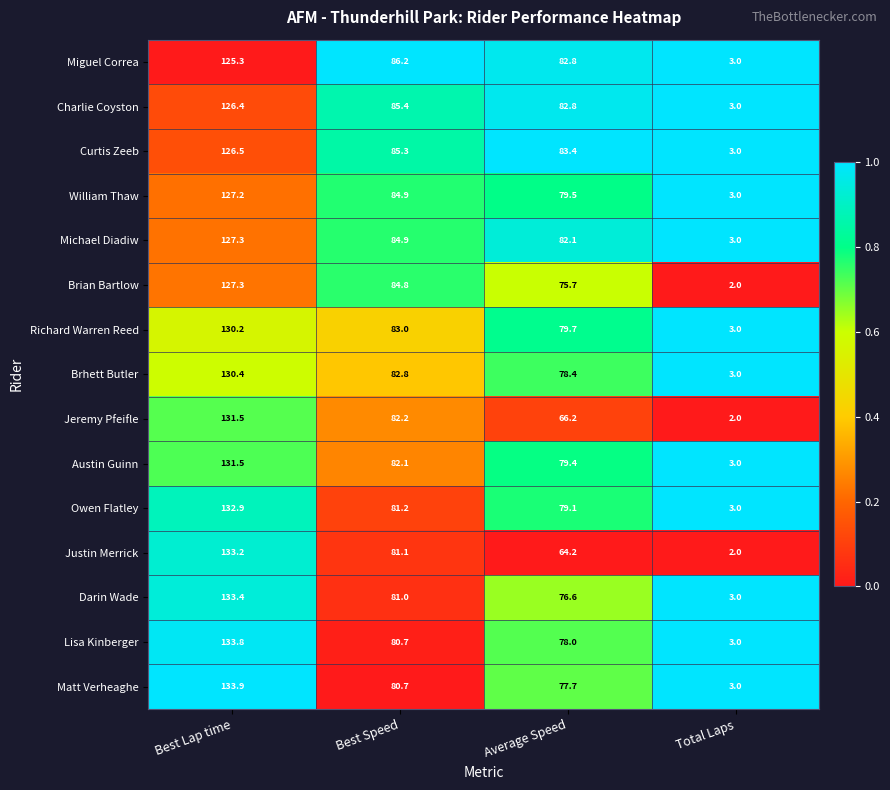

What is the sum of all Owen Flatley values?

296.2